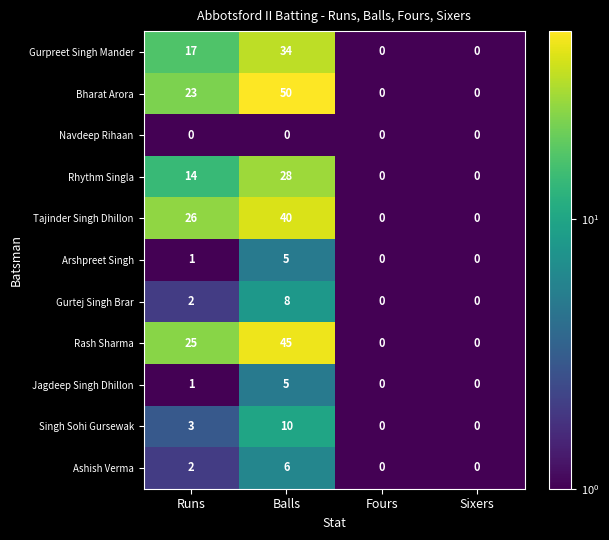

Count the Singh Sohi Gursewak values in the range 0 to 10.

4